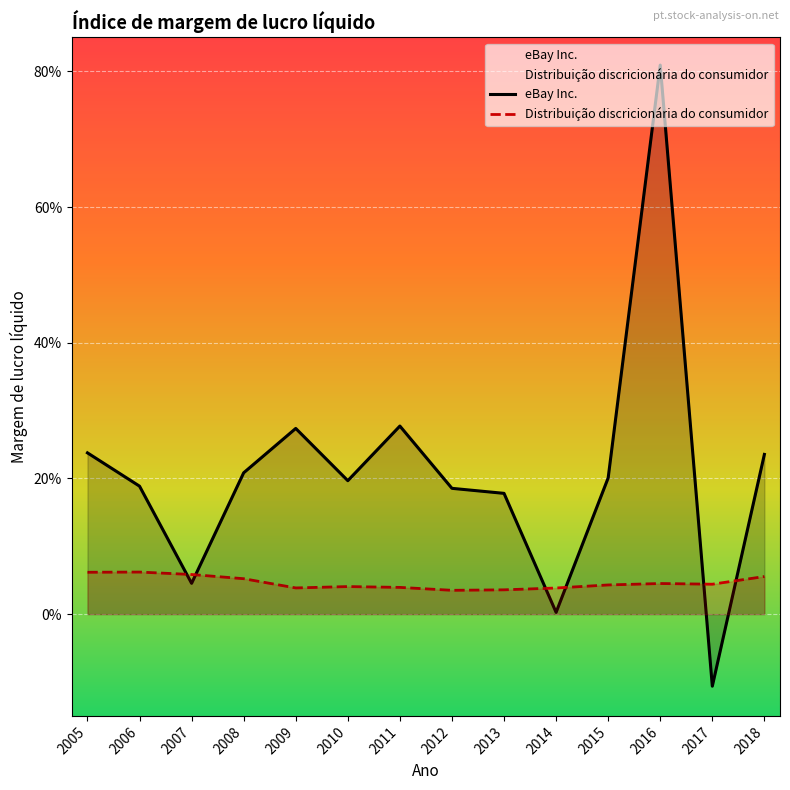

Reading left to right, extract all data points from this chart.

eBay Inc.: 0.2	0.2	0.0	0.2	0.3	0.2	0.3	0.2	0.2	0.0	0.2	0.8	-0.1	0.2
Distribuição discricionária do consumidor: 0.1	0.1	0.1	0.1	0.0	0.0	0.0	0.0	0.0	0.0	0.0	0.0	0.0	0.1